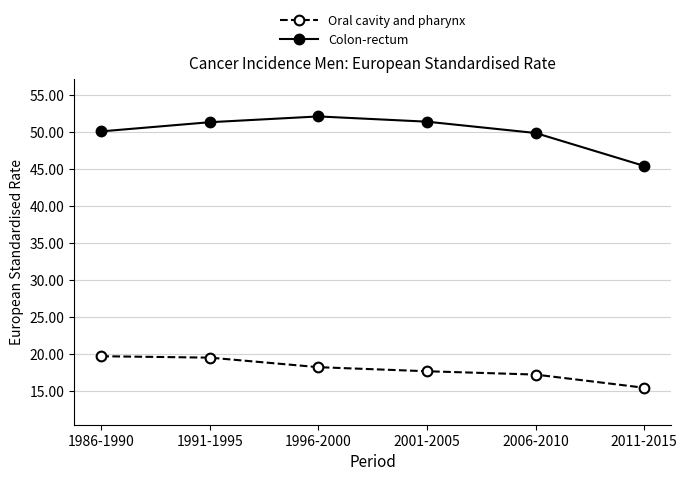

True or false: Oral cavity and pharynx has more than 2 points higher than both neighbors.

False